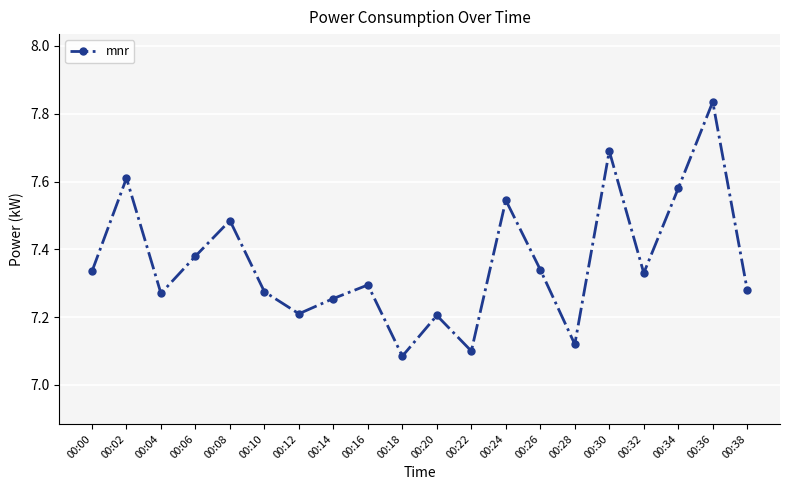

How many interior local valleys (lower than both neighbors) does the data have?

6